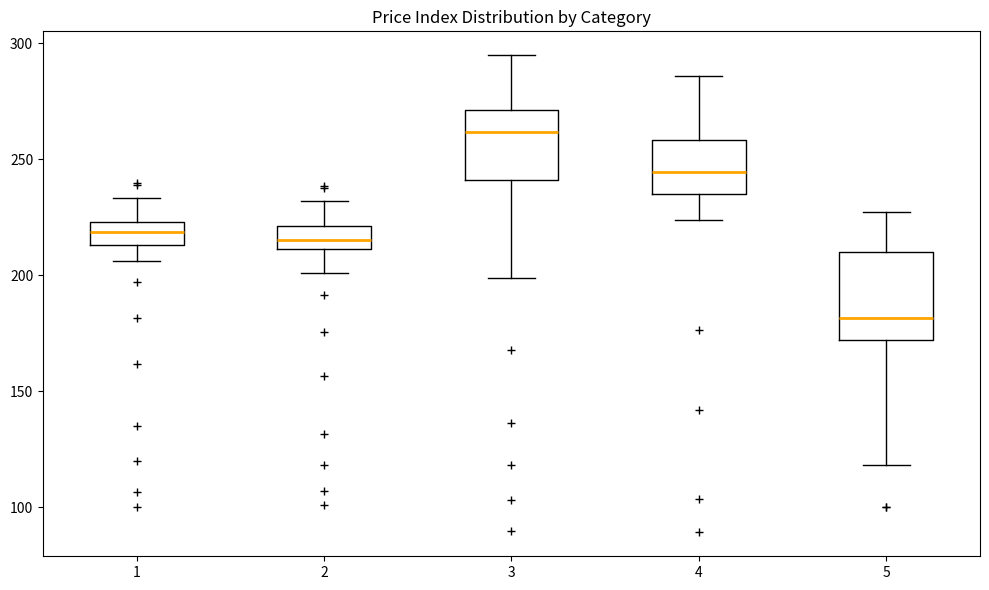

Comparing the boxes themselves (not the whiskers), which one is the tallest?

5